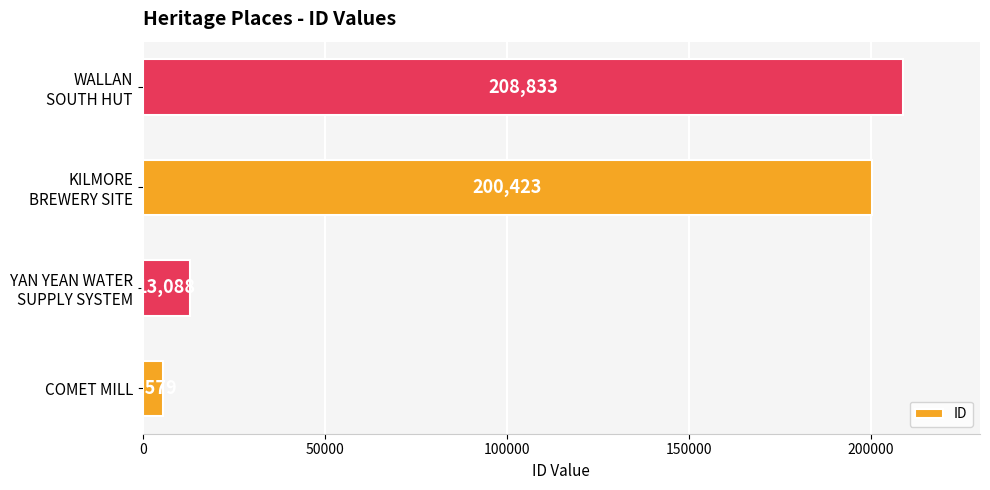

List the labels in order of value, smallest first.

COMET MILL, YAN YEAN WATER
SUPPLY SYSTEM, KILMORE
BREWERY SITE, WALLAN
SOUTH HUT